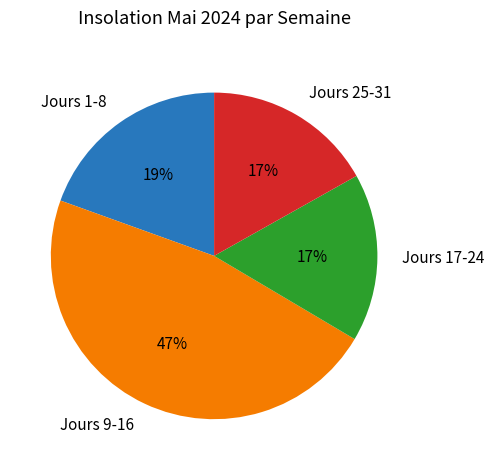

To the nearest percent, what portion does Jours 17-24 represent?

17%